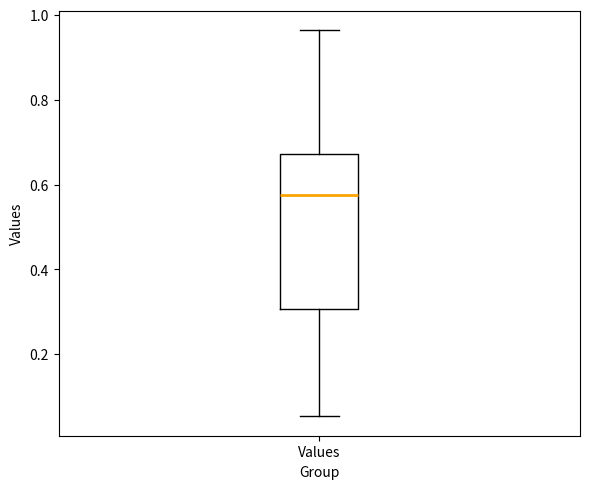

Read this box plot against the y-axis: the position of the median line, the range covered by the box, and the ends of both whiskers. The values are not printed on the chart, so give them approximately, as read against the axis.

median 0.58, box 0.30 to 0.68, whiskers 0.06 to 0.96